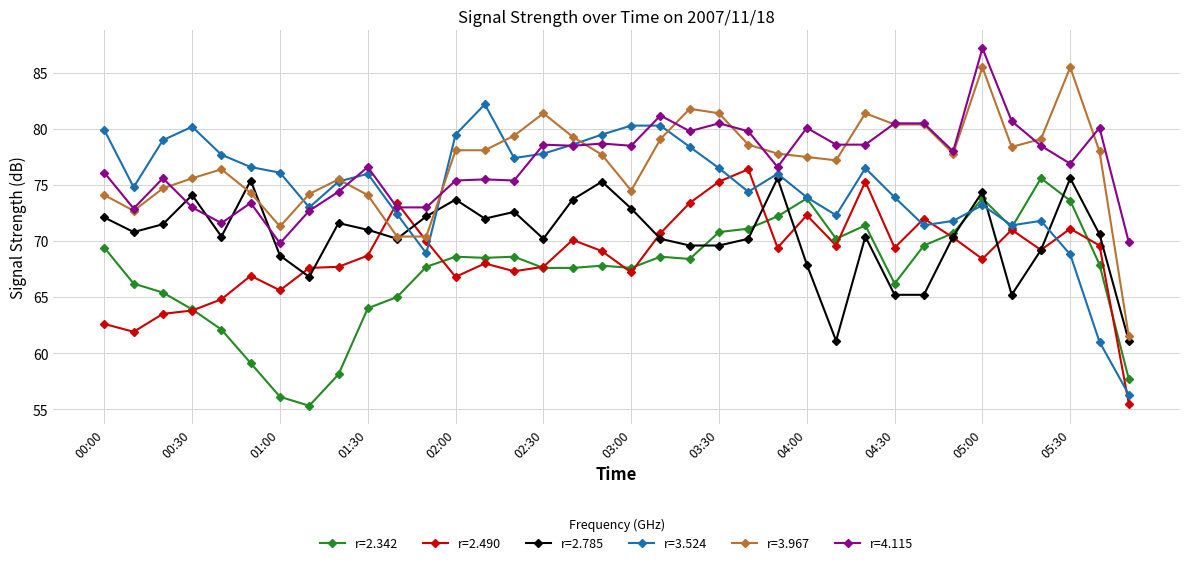

True or false: r=4.115 and r=2.342 cross at least once.

False